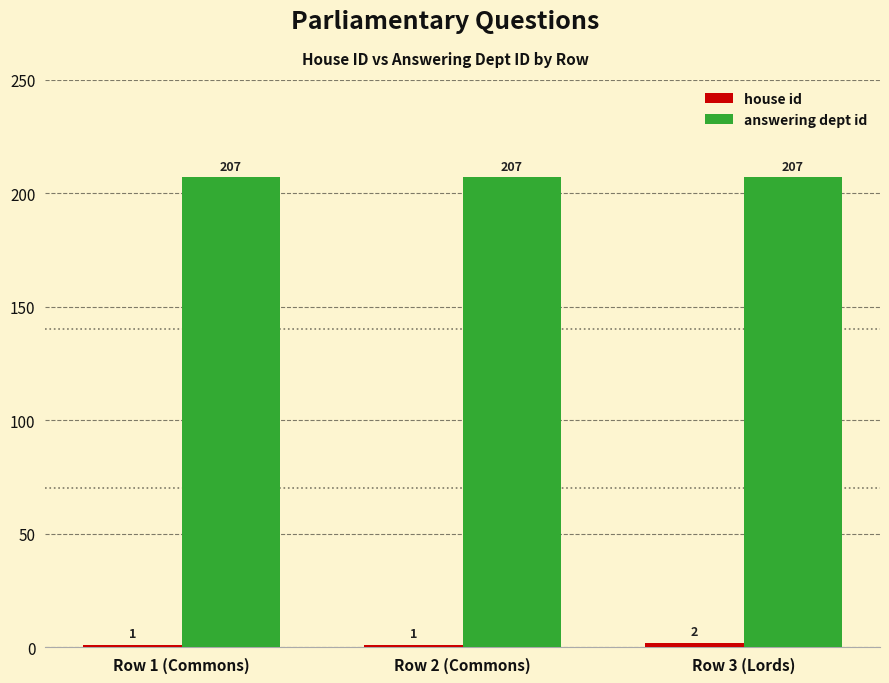

The value of answering dept id at Row 2 (Commons) is 207. True or false?

True